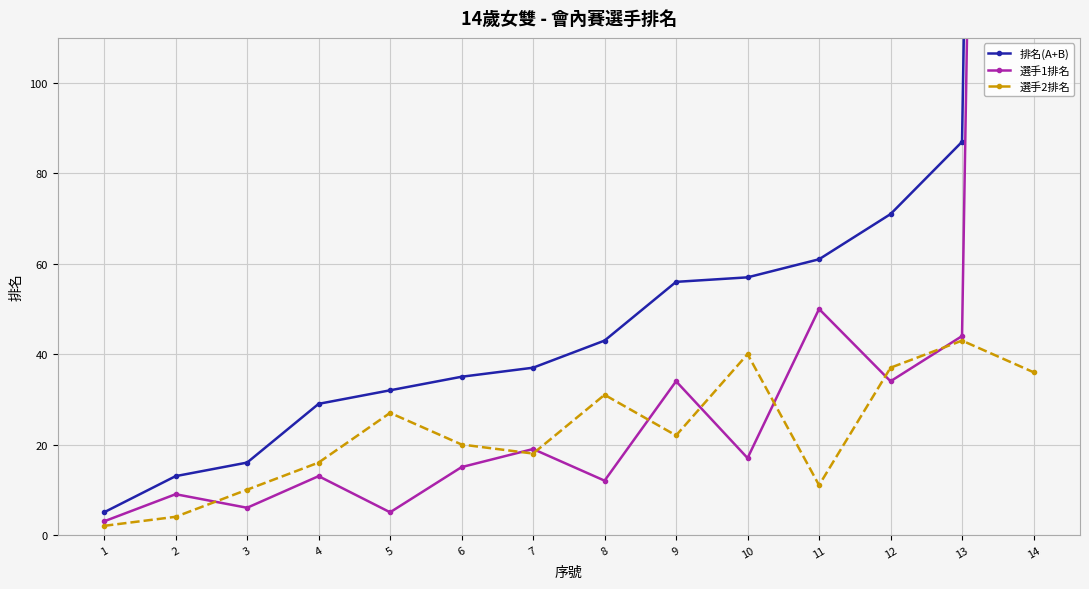

Which label corresponds to the smallest value in the chart?

1